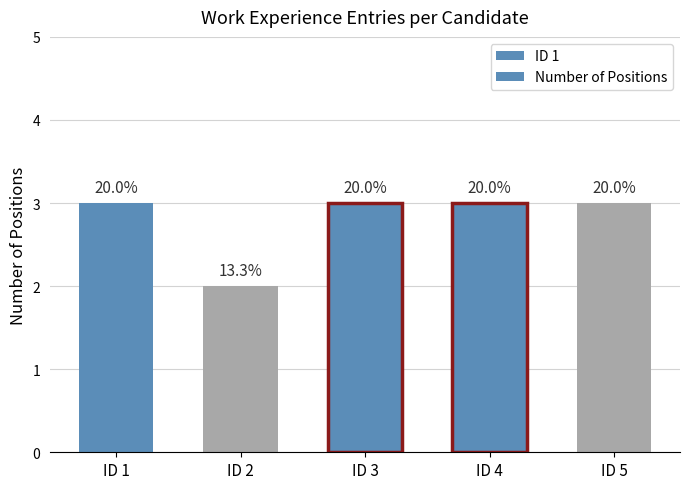

At which category does the chart reach its peak across all series?

ID 1